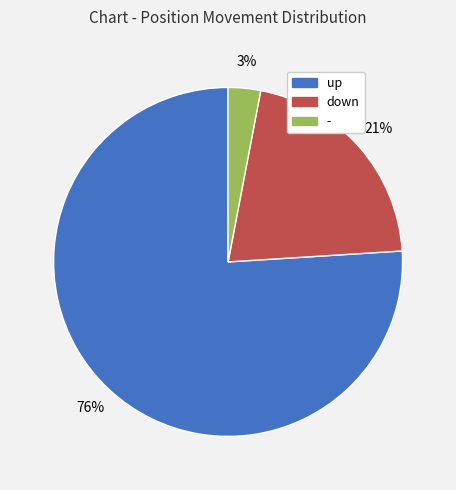

Approximately how many times larger is the value at - compared to down?

0.1